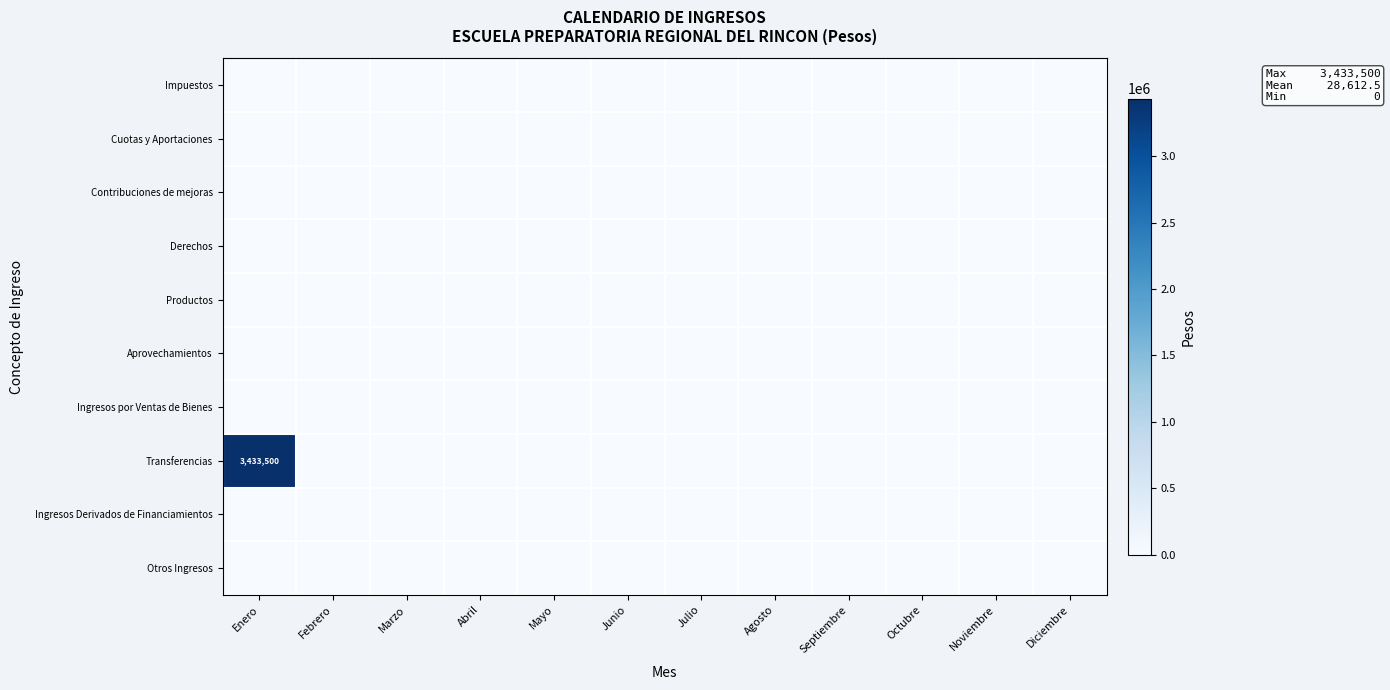

At which category is the sum across all series the highest?

Enero